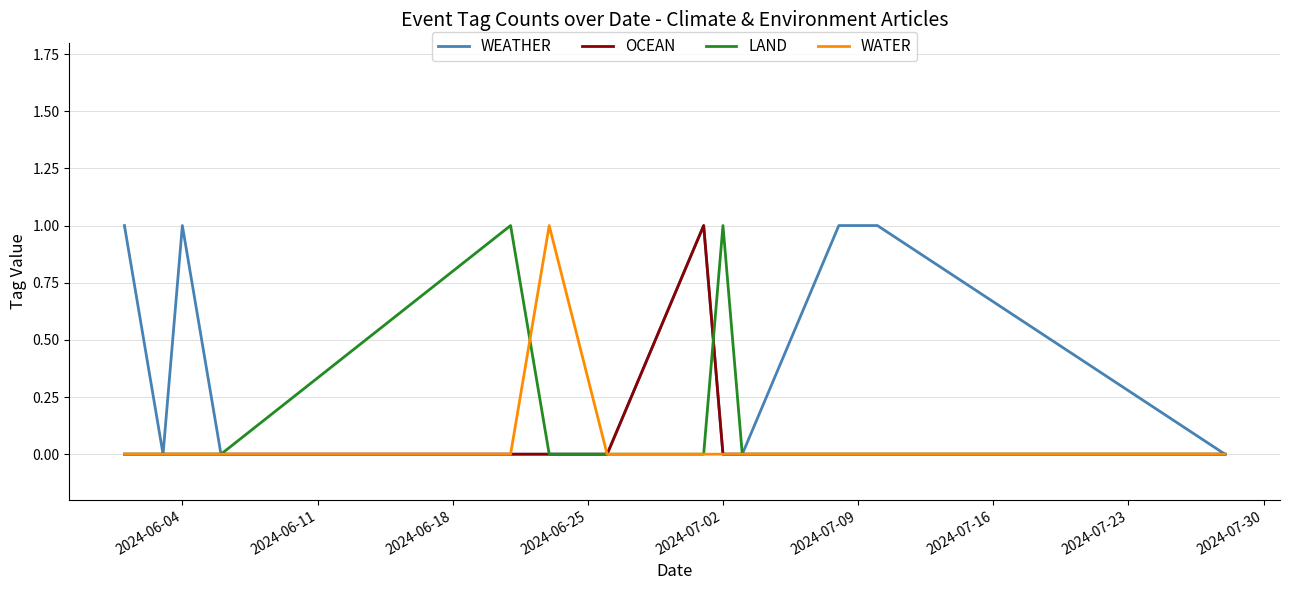

What are all the series names shown in the legend?

WEATHER, OCEAN, LAND, WATER